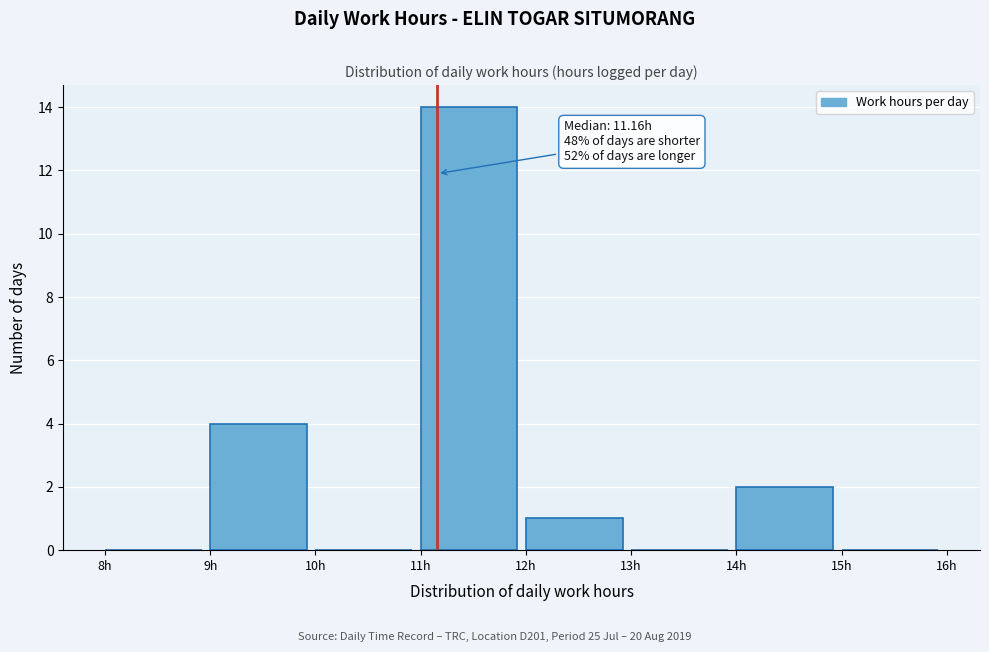

Which range on the x-axis has the tallest bar?

11 to 12